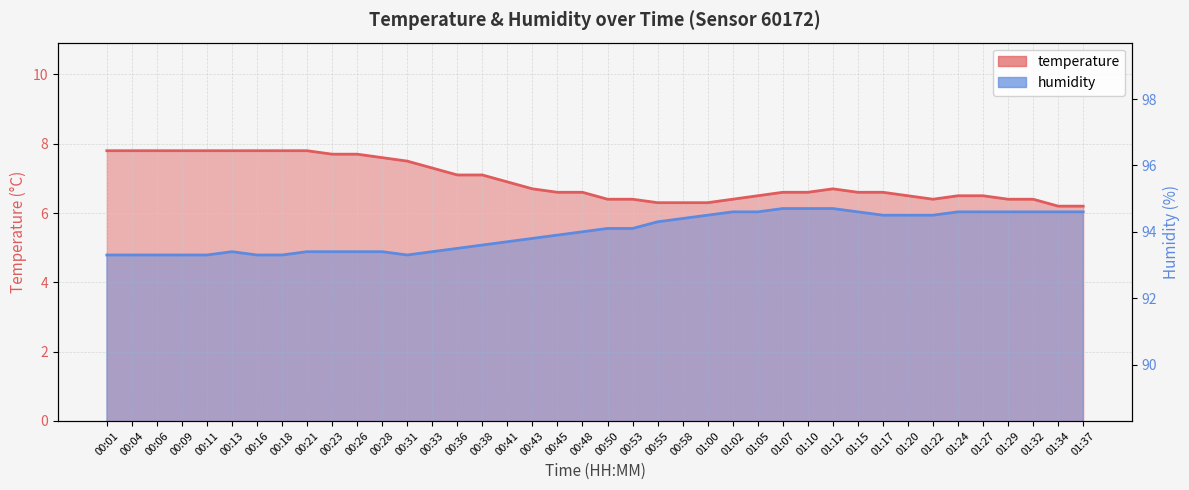

Which series has the largest total across all categories?

humidity